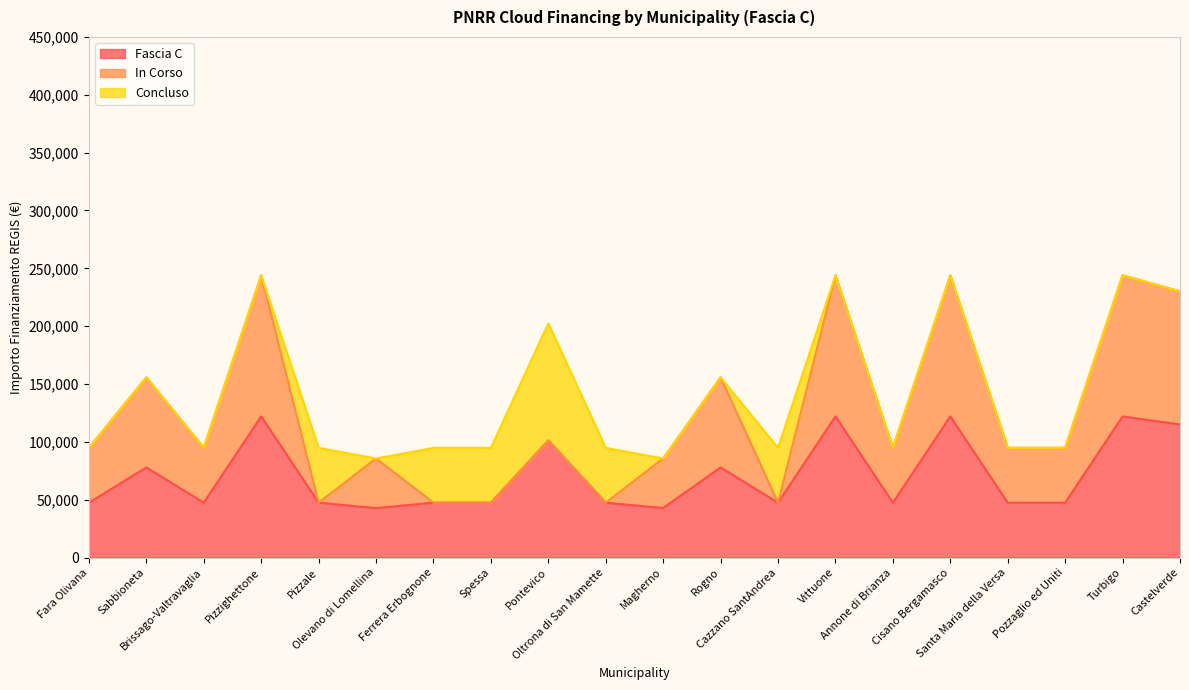

What are all the series names shown in the legend?

Fascia C, In Corso, Concluso